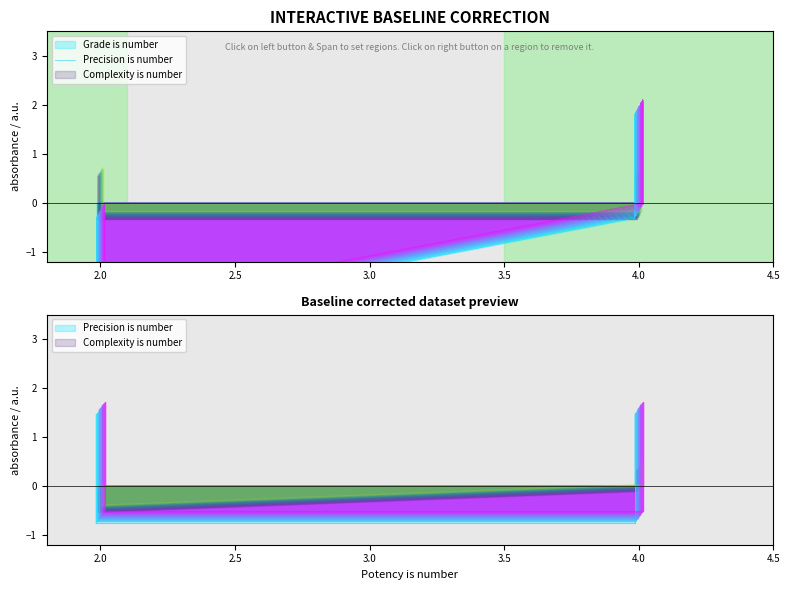

How many negative values are there?

33